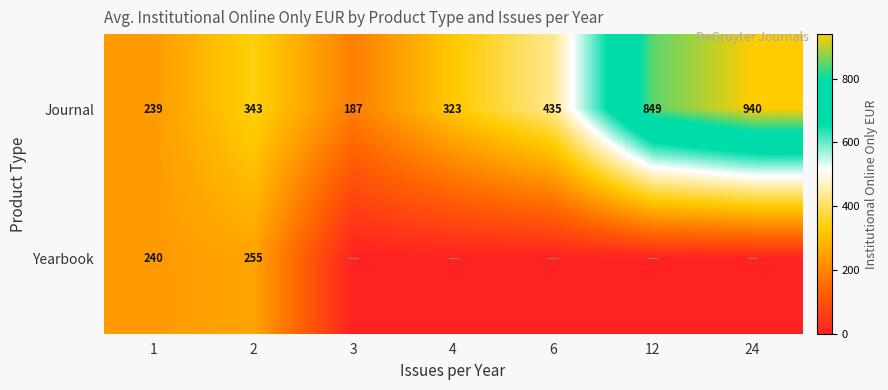

List the labels in order of Journal value, smallest first.

3, 1, 4, 2, 6, 12, 24